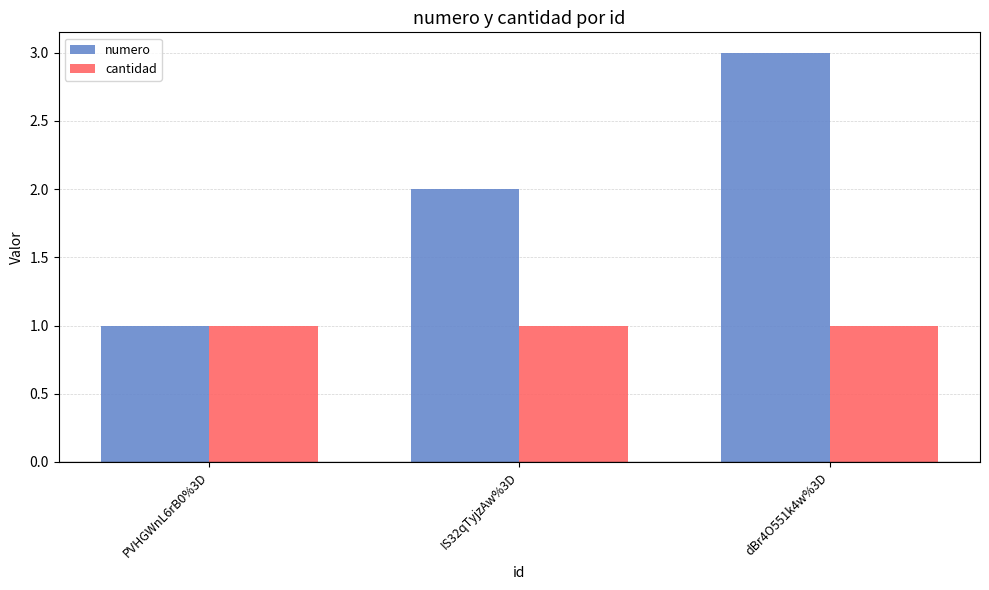

How many series are shown in this chart?

2